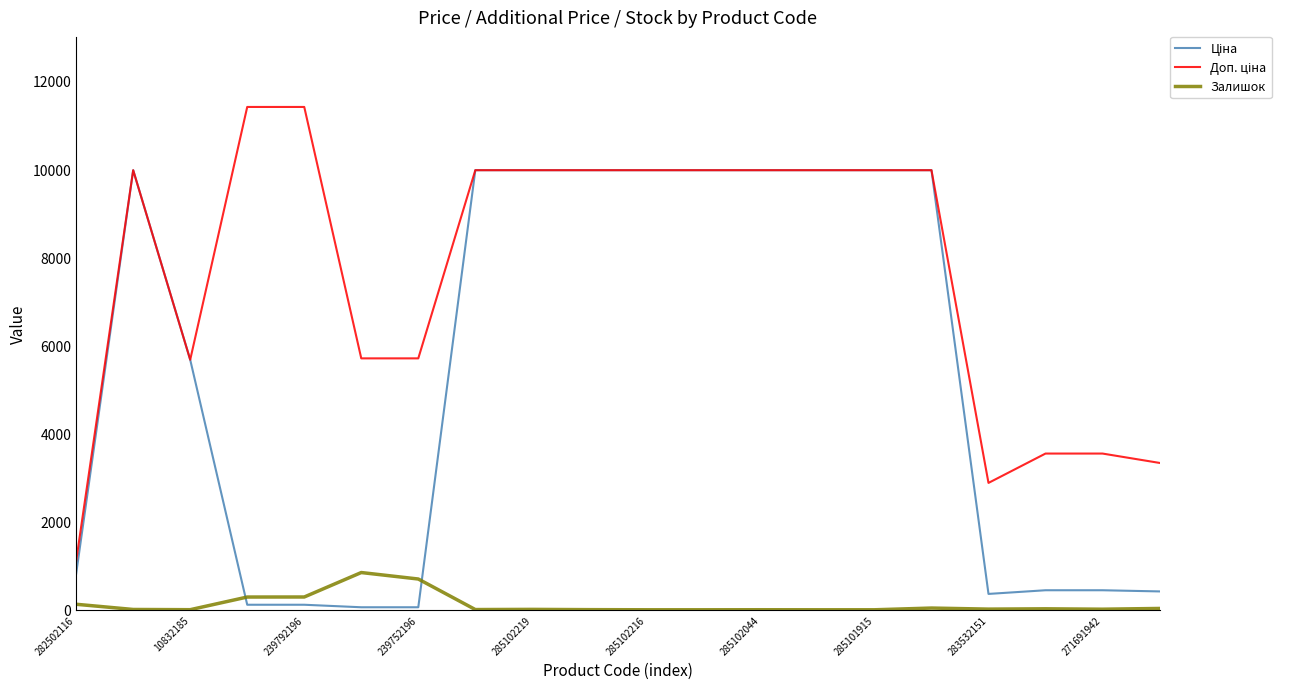

What is the greatest value displayed?

11410.0